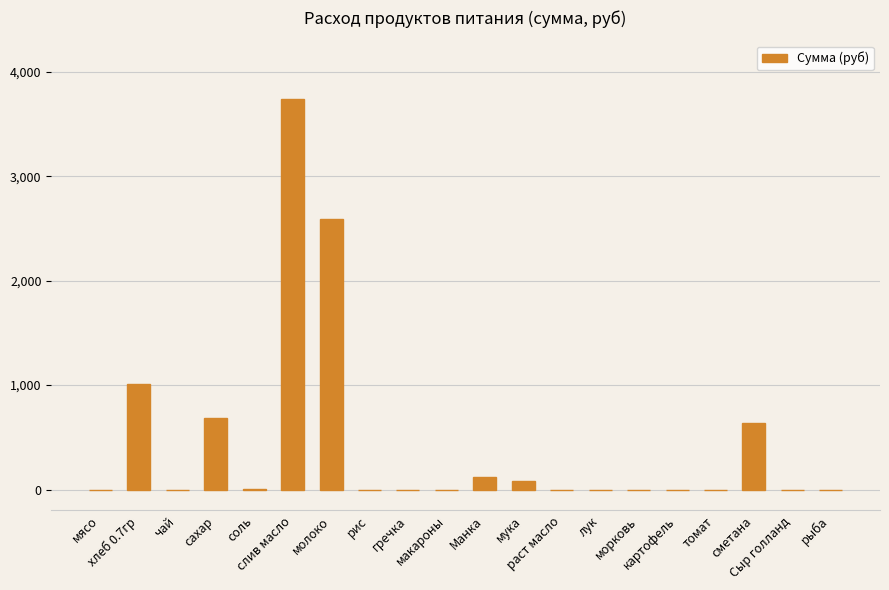

What is the average value?

443.8